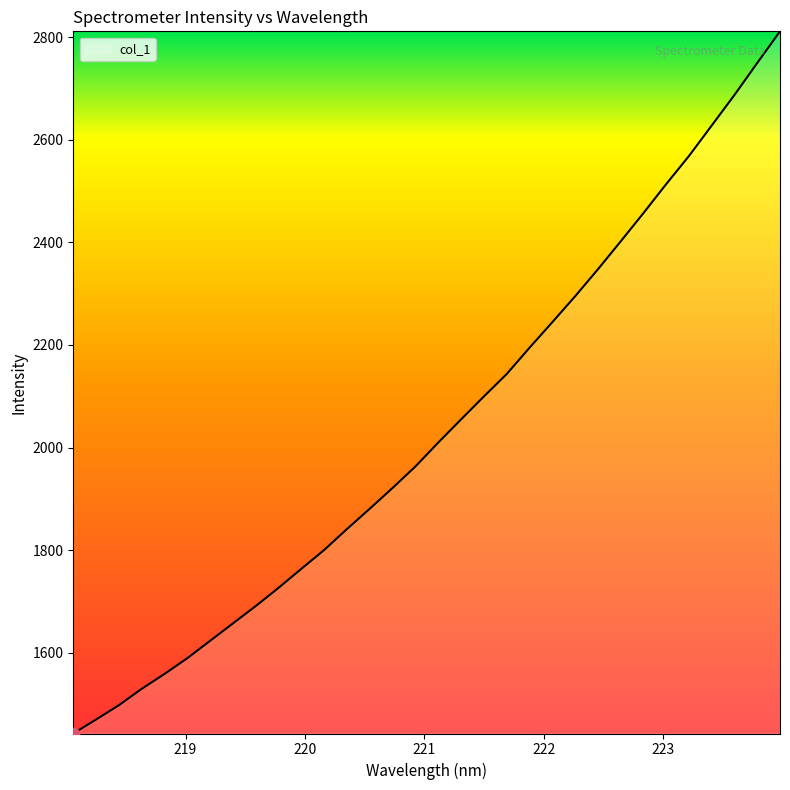

What is the difference between the maximum and minimum values?

1369.0